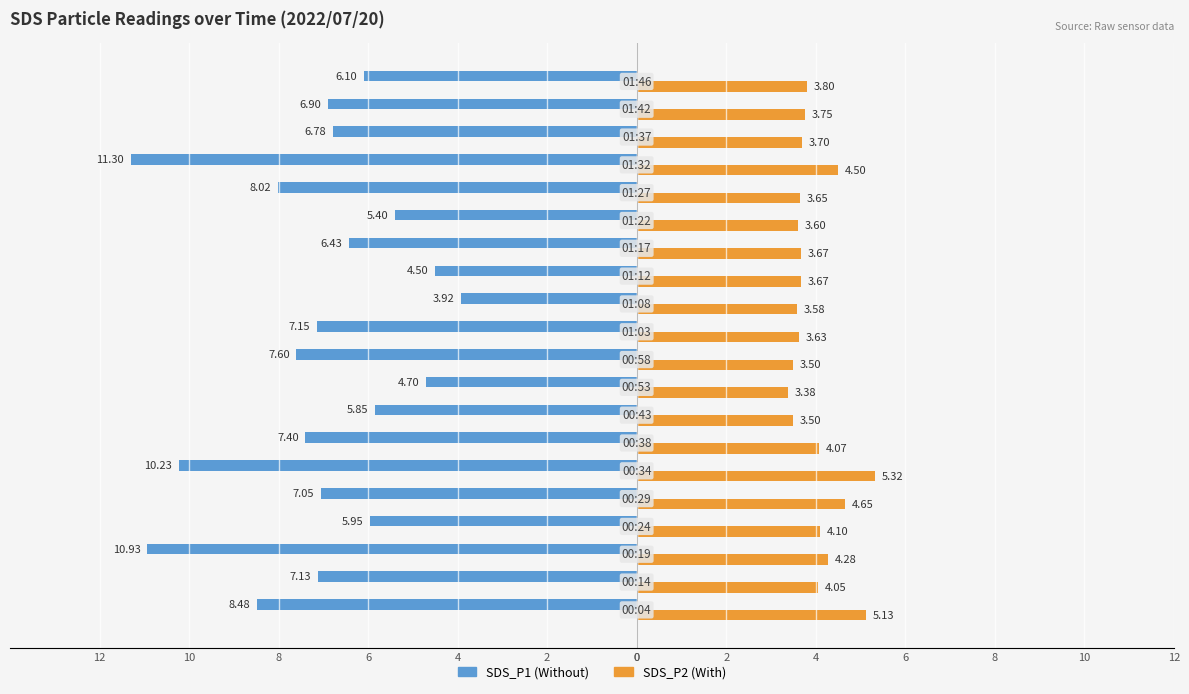

Are the bars grouped side by side (vs. stacked)?

Yes